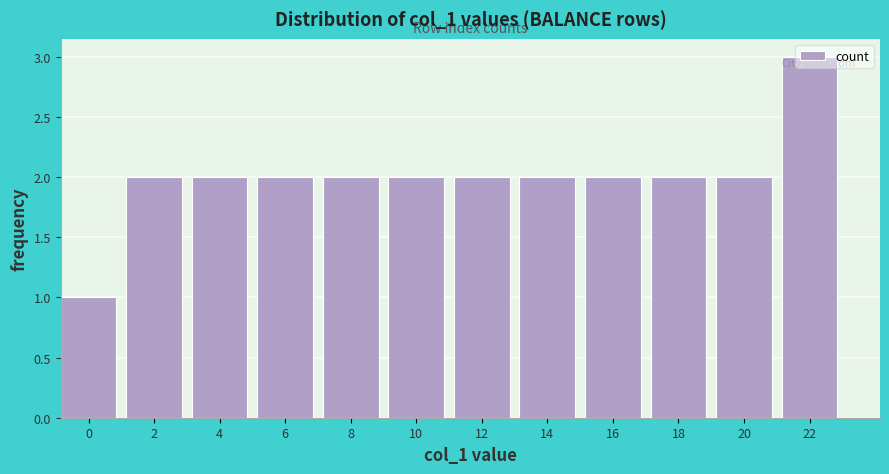

Is it true that the value at 16 is 1?

False